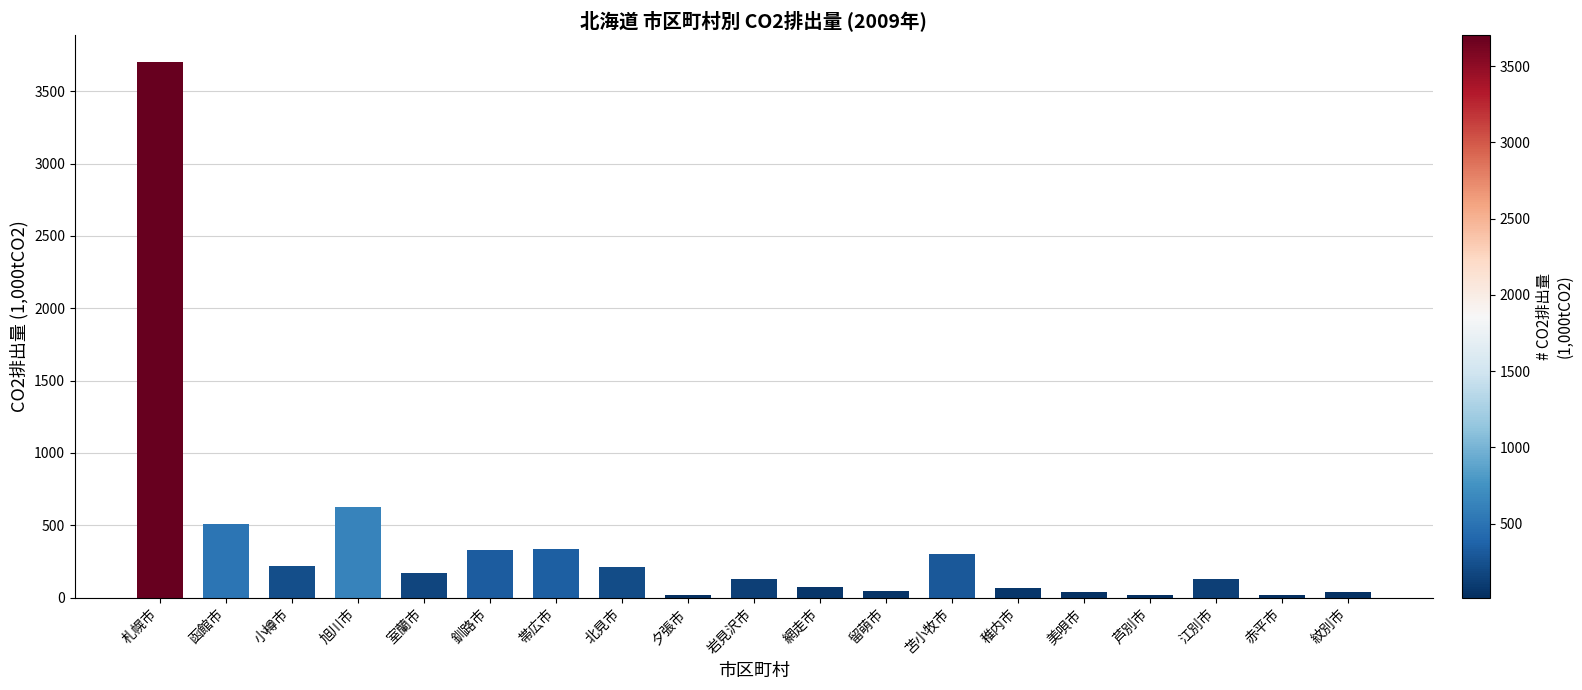

How many values are below 129?

9